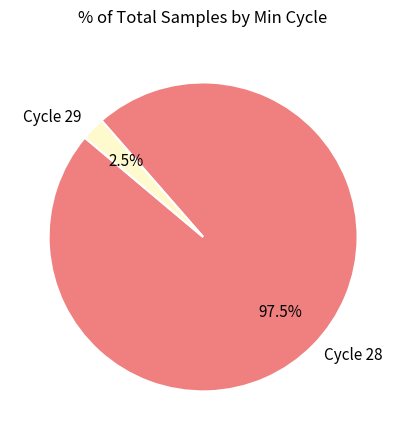

Do Cycle 28 and Cycle 29 together represent more than half of the pie?

Yes